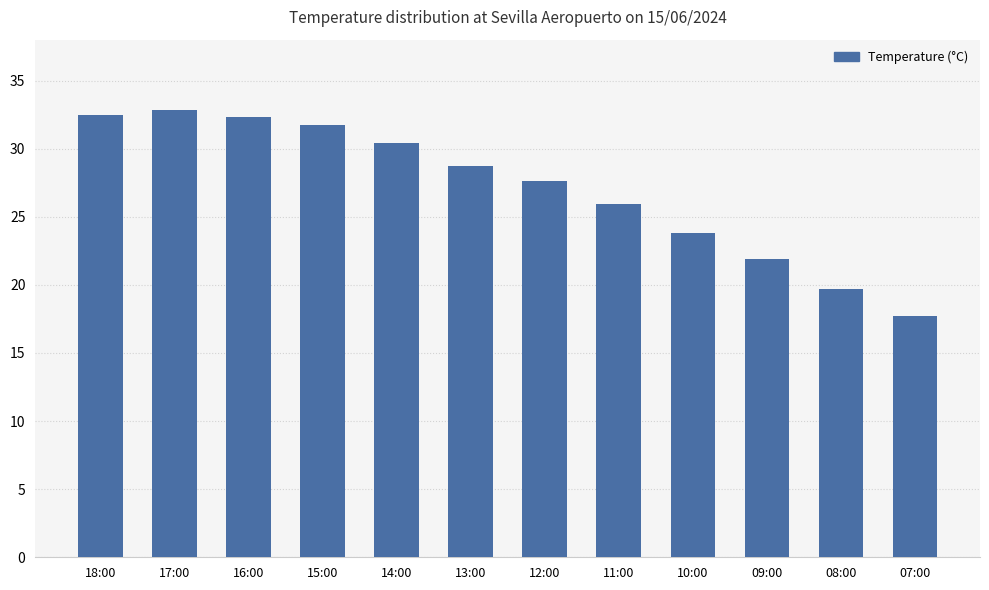

What is the value of the 10th bar from the left?

21.9